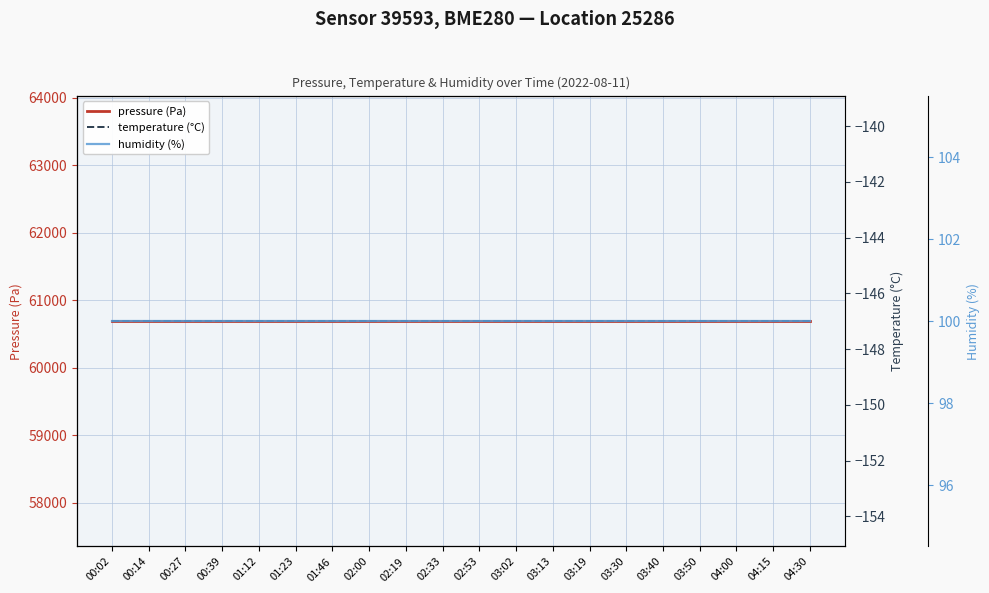

Reading left to right, extract all data points from this chart.

pressure (Pa): 60690.6	60690.6	60690.6	60690.6	60690.6	60690.6	60690.6	60690.6	60690.6	60690.6	60690.6	60690.6	60690.6	60690.6	60690.6	60690.6	60690.6	60690.6	60690.6	60690.6
temperature (°C): -147.0	-147.0	-147.0	-147.0	-147.0	-147.0	-147.0	-147.0	-147.0	-147.0	-147.0	-147.0	-147.0	-147.0	-147.0	-147.0	-147.0	-147.0	-147.0	-147.0
humidity (%): 100.0	100.0	100.0	100.0	100.0	100.0	100.0	100.0	100.0	100.0	100.0	100.0	100.0	100.0	100.0	100.0	100.0	100.0	100.0	100.0